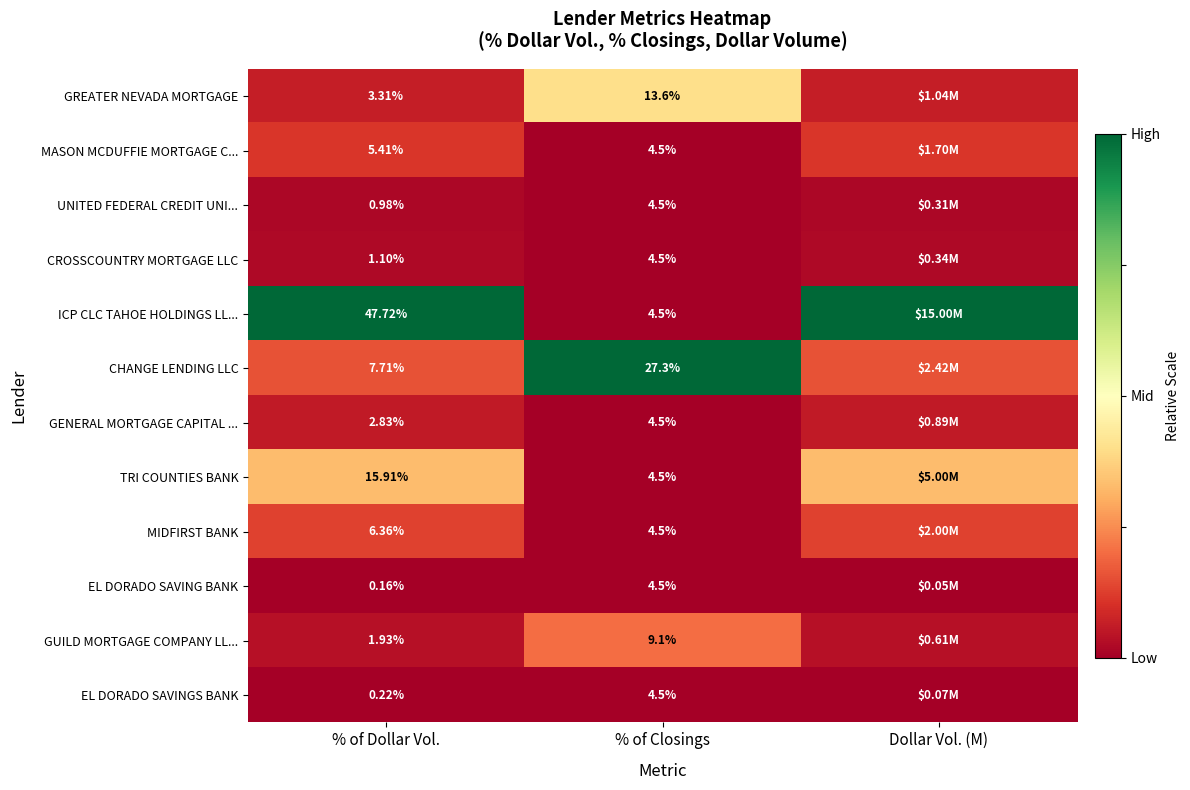

At % of Dollar Vol., list the series in order from largest to smallest.

ICP CLC TAHOE HOLDINGS LL..., TRI COUNTIES BANK, CHANGE LENDING LLC, MIDFIRST BANK, MASON MCDUFFIE MORTGAGE C..., GREATER NEVADA MORTGAGE, GENERAL MORTGAGE CAPITAL ..., GUILD MORTGAGE COMPANY LL..., CROSSCOUNTRY MORTGAGE LLC, UNITED FEDERAL CREDIT UNI..., EL DORADO SAVINGS BANK, EL DORADO SAVING BANK